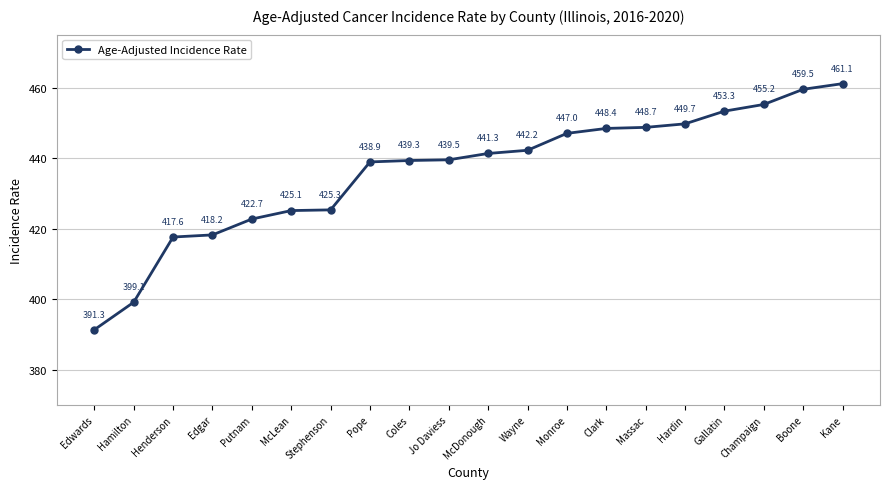

Reading right to left, extract all data points from this chart.

Kane=461.1	Boone=459.5	Champaign=455.2	Gallatin=453.3	Hardin=449.7	Massac=448.7	Clark=448.4	Monroe=447.0	Wayne=442.2	McDonough=441.3	Jo Daviess=439.5	Coles=439.3	Pope=438.9	Stephenson=425.3	McLean=425.1	Putnam=422.7	Edgar=418.2	Henderson=417.6	Hamilton=399.1	Edwards=391.3